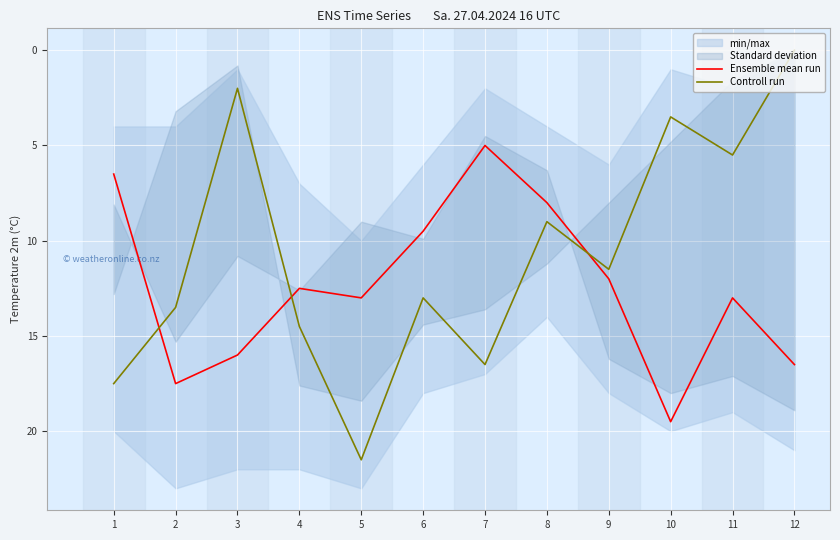

How many positive values does the Controll run series have?

11